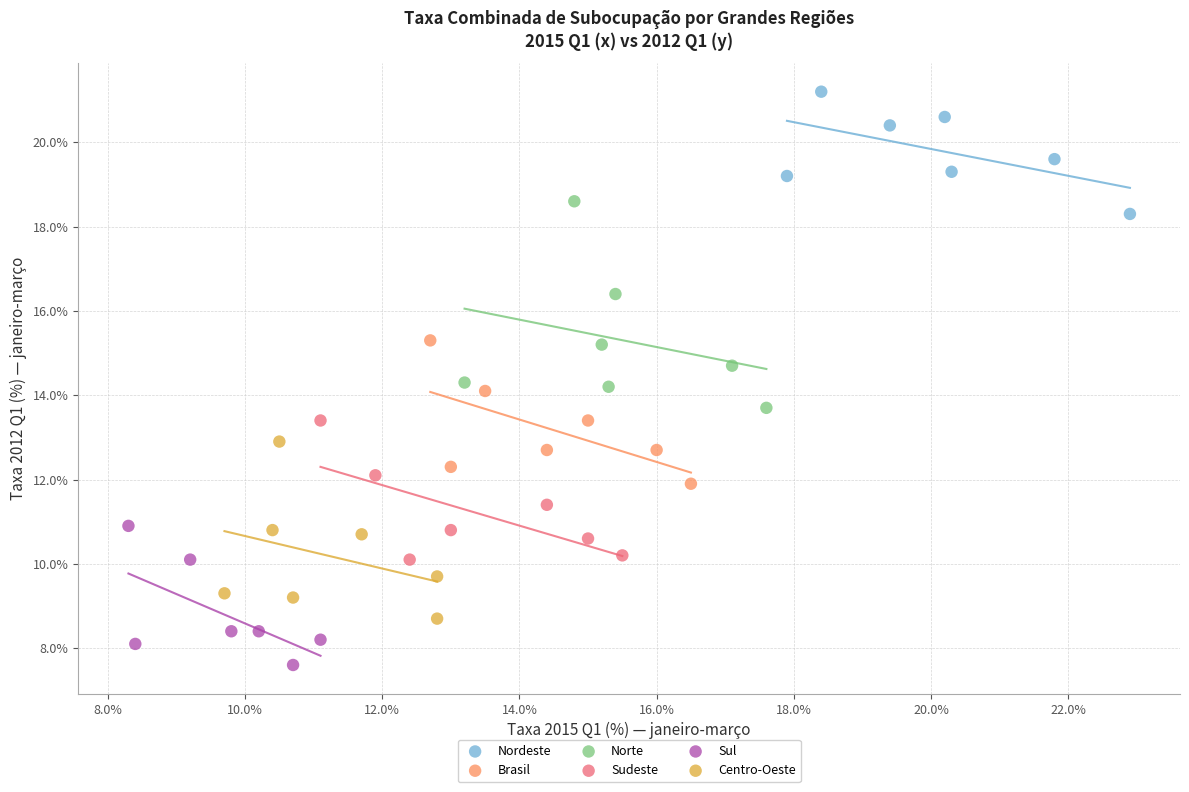

Which series has the largest Y range (max minus min)?

Norte